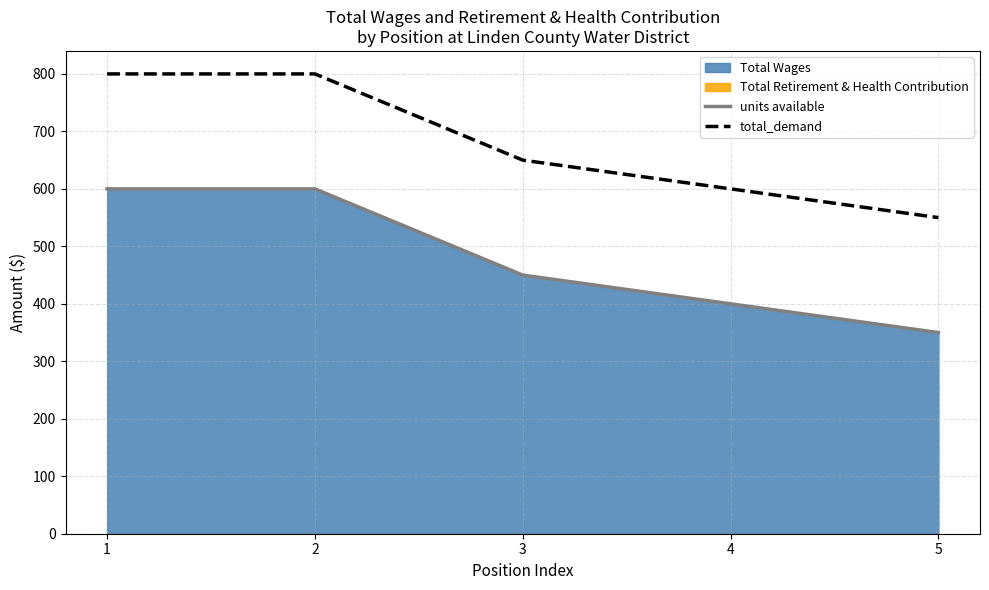

True or false: total_demand and units available intersect in this chart.

False